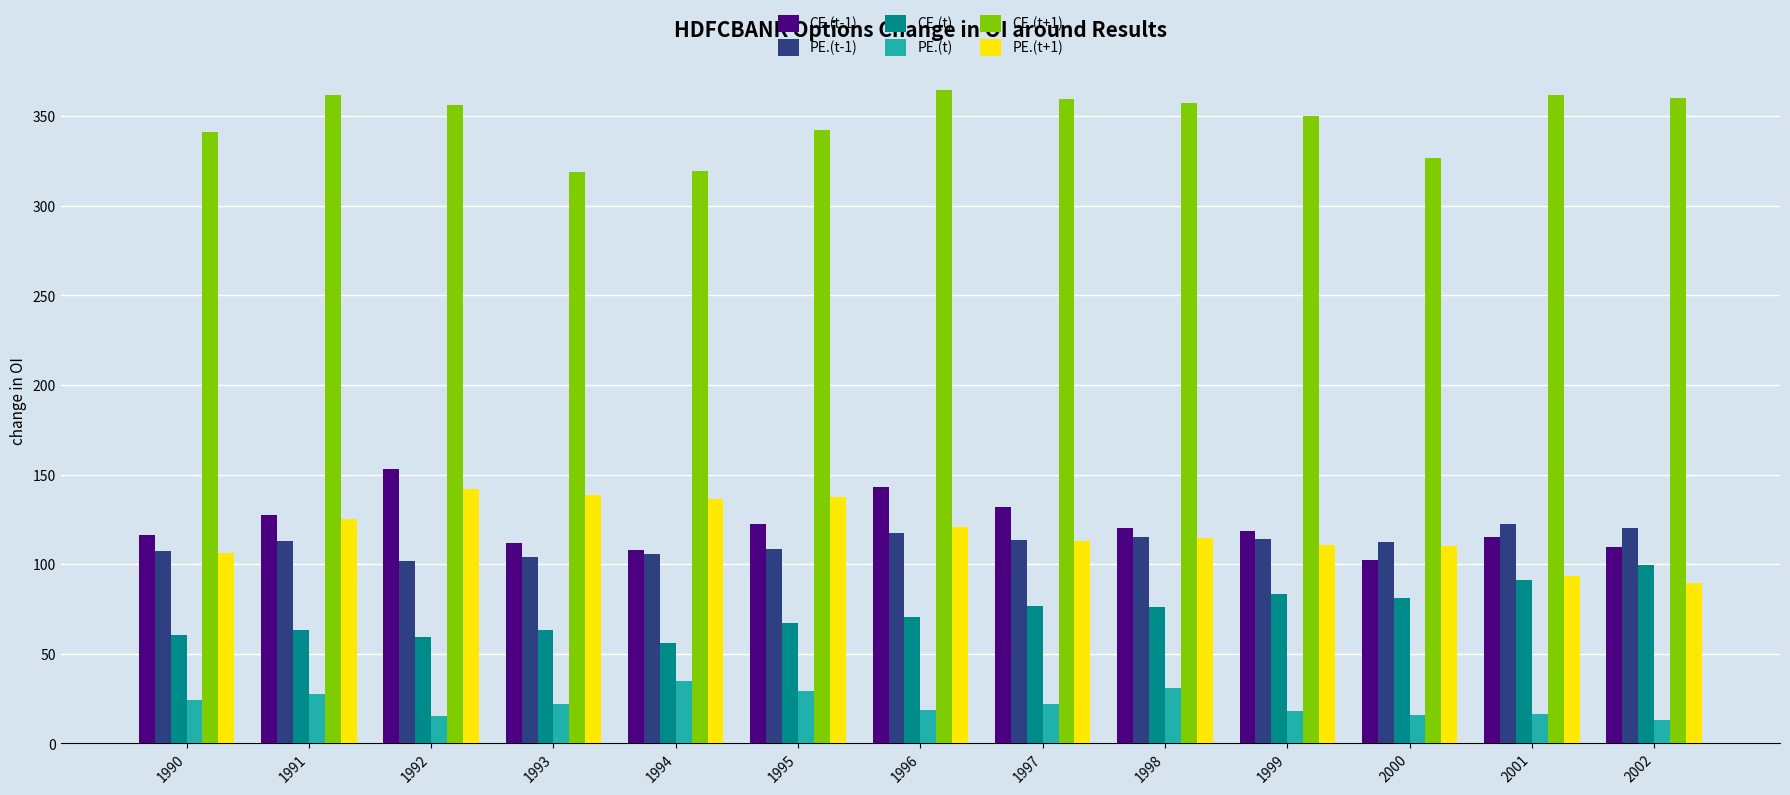

The PE.(t) series shows 13.0 at 2002. True or false?

True